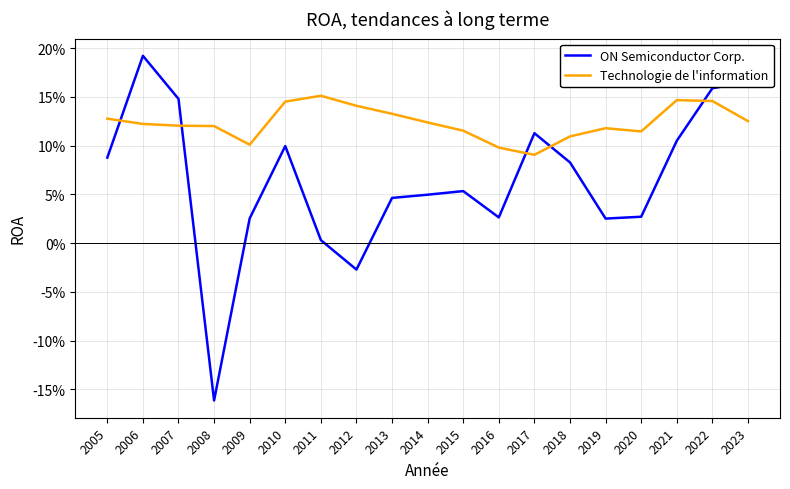

Does the chart have visible grid lines?

Yes